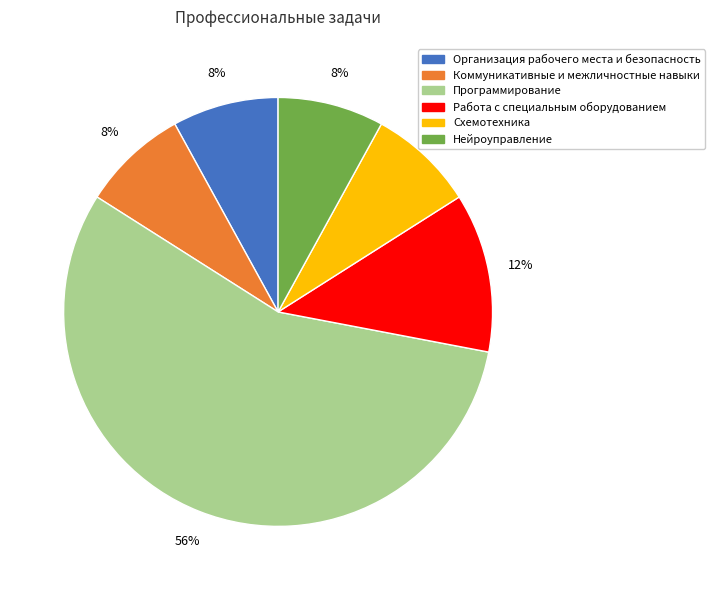

To the nearest percent, what is the difference between the Схемотехника and Программирование slice percentages?

48%